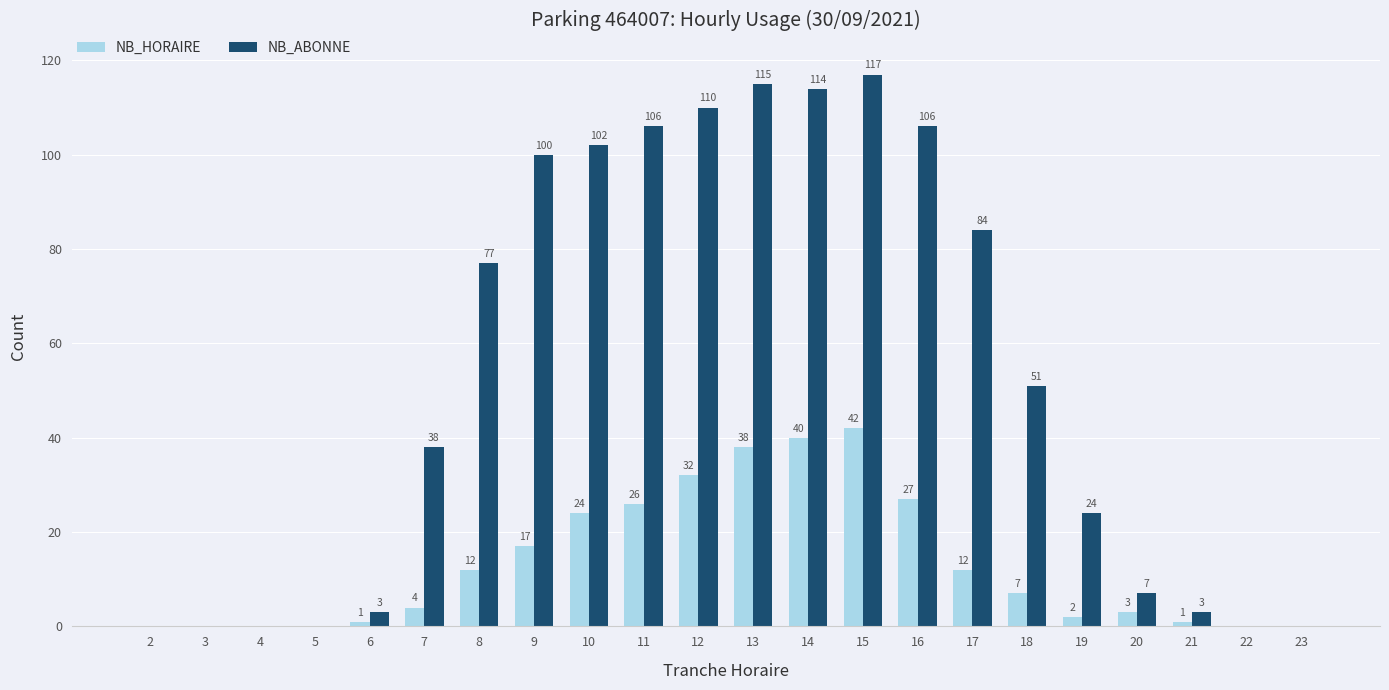

What is the highest value of the NB_HORAIRE series?

42